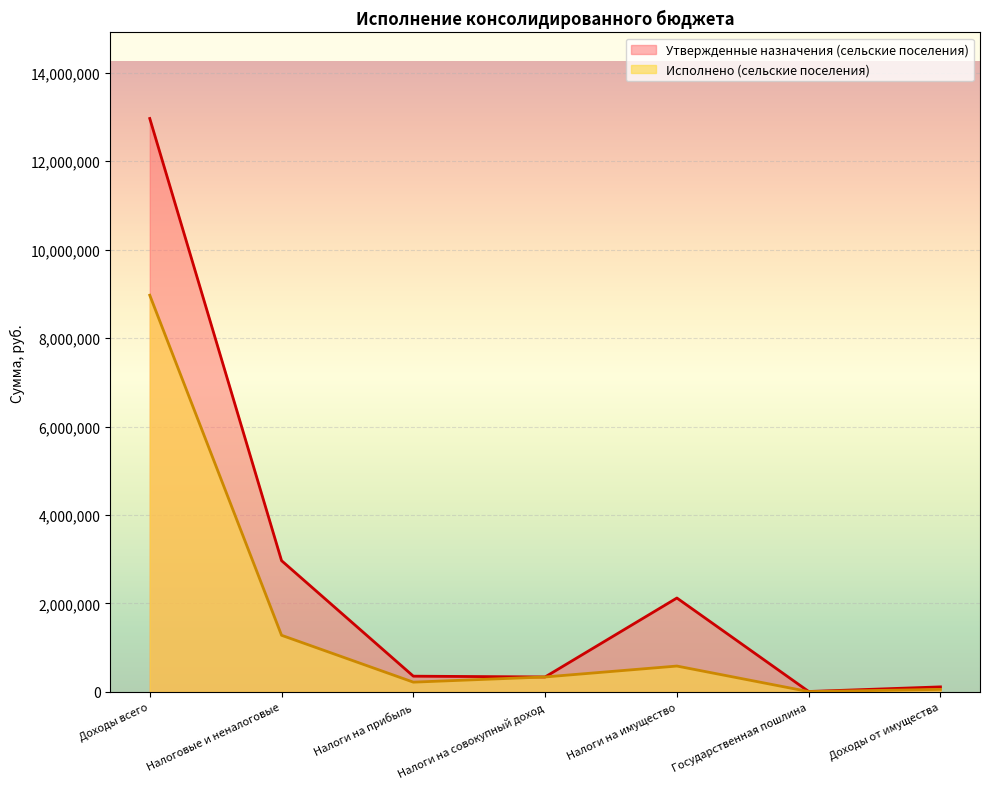

At how many categories does at least one series exceed 12951780?

1